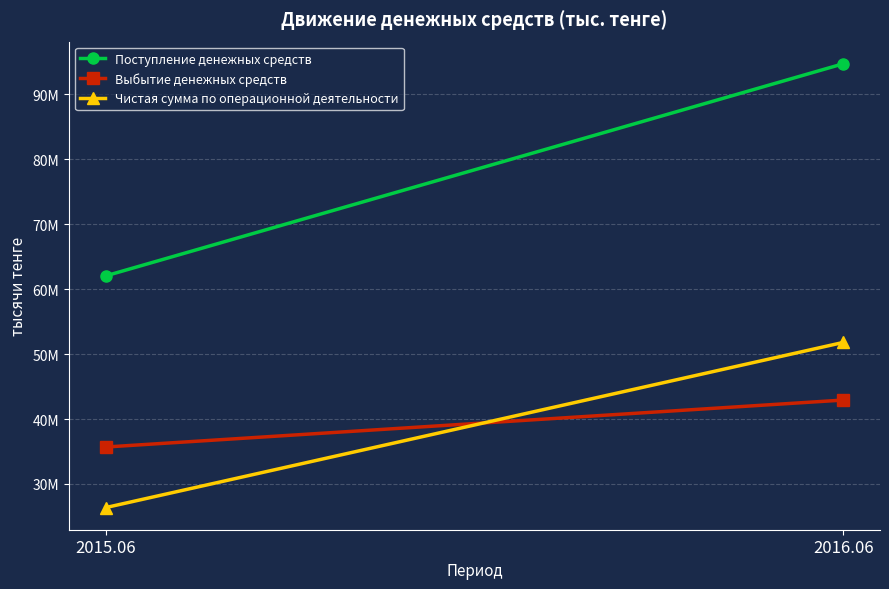

The value of Чистая сумма по операционной деятельности at 2016.06 is 51792024. True or false?

True